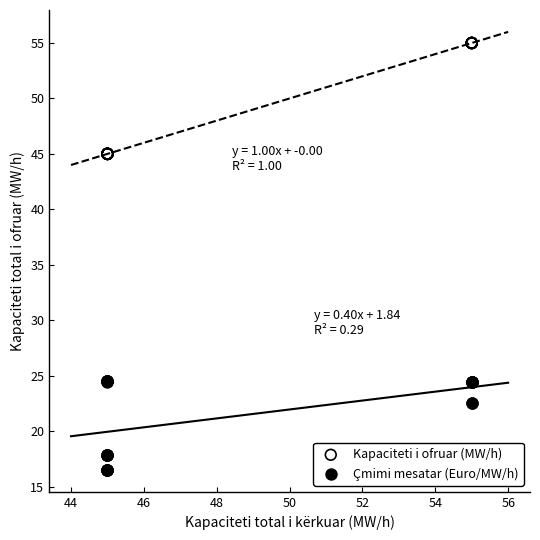

Which series contains the highest Y value?

Kapaciteti i ofruar (MW/h)